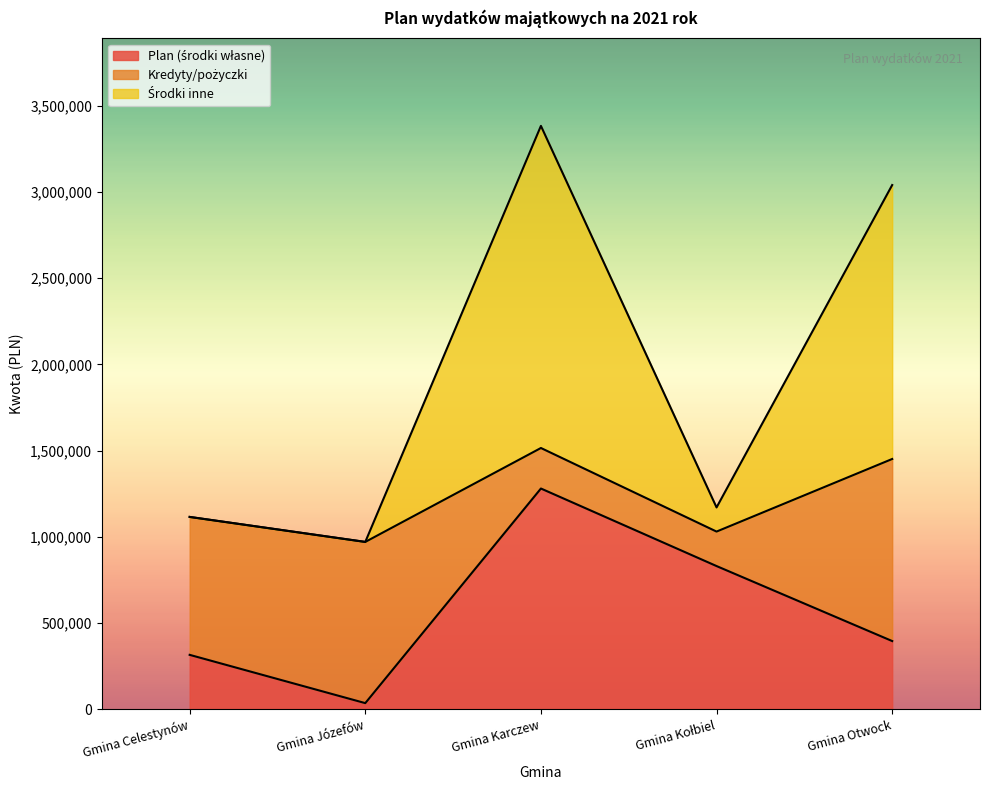

Which category has the highest value in the Plan (środki własne) series?

Gmina Karczew